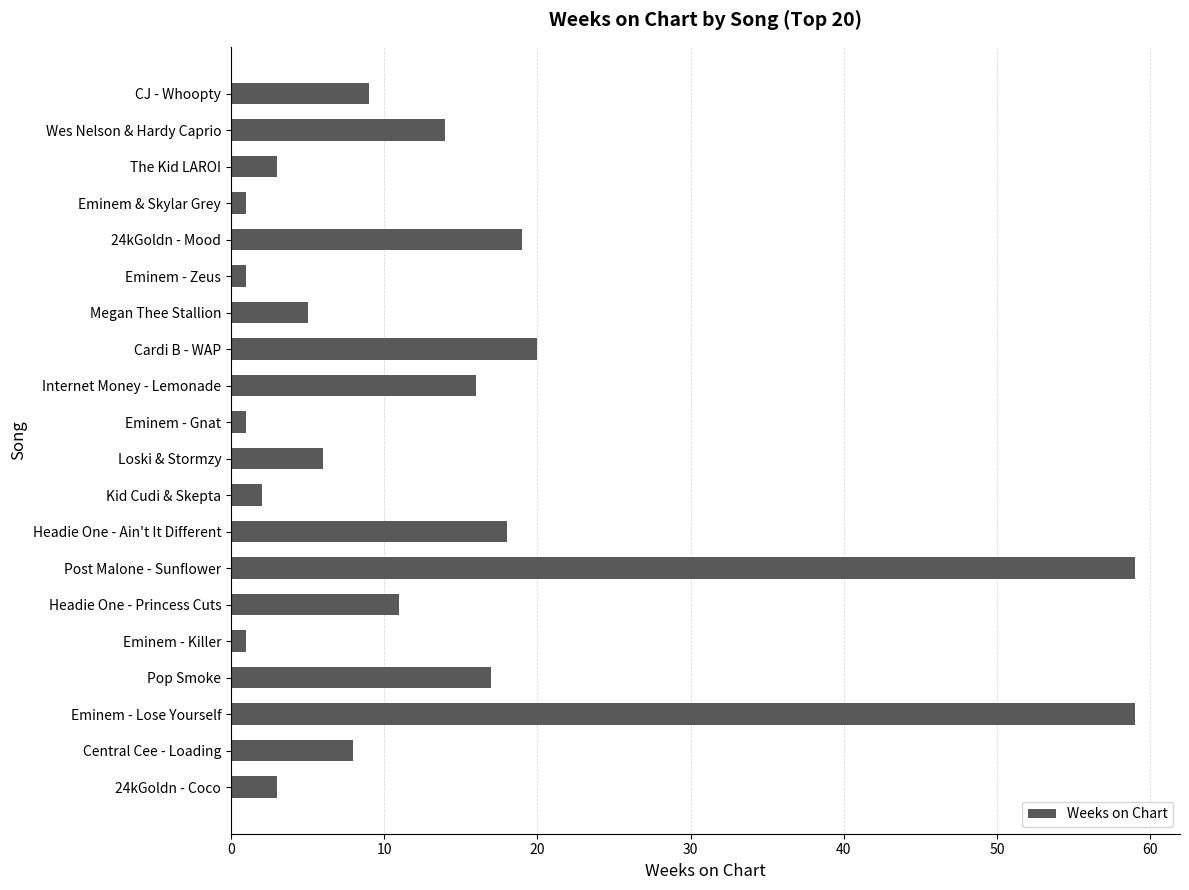

Does the chart contain stacked bars?

No